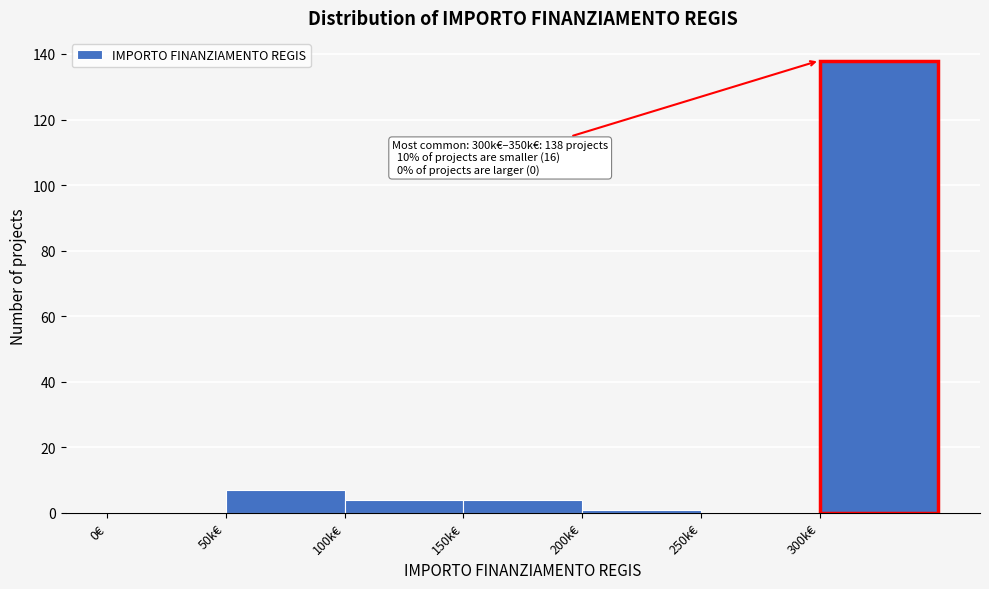

Reading left to right, extract all data points from this chart.

0€=0	50k€=7	100k€=4	150k€=4	200k€=1	250k€=0	300k€=138